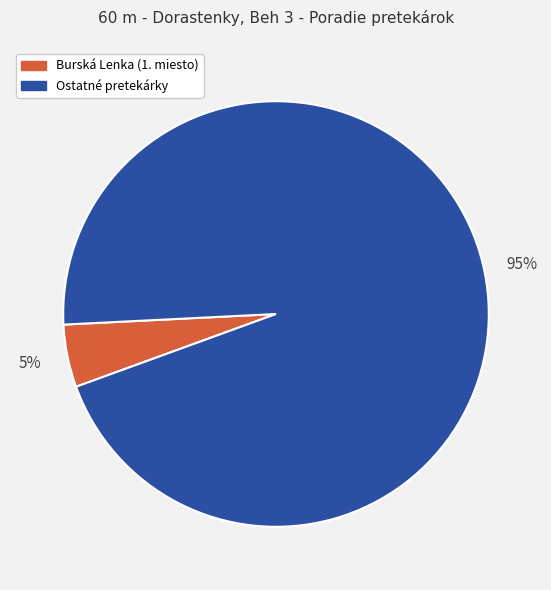

Is there any slice that represents more than half of the pie?

Yes